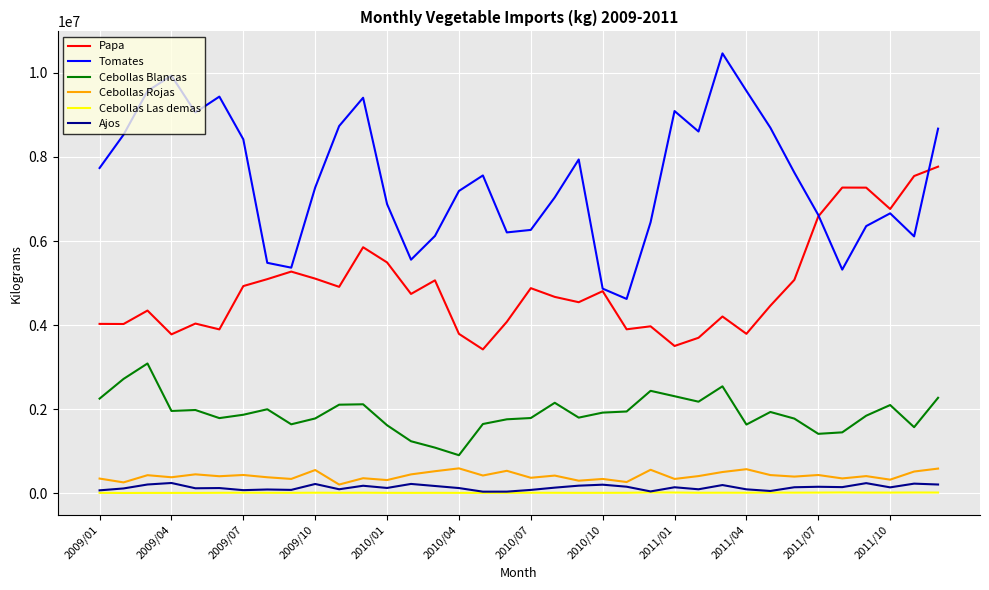

Which series has the largest total across all categories?

Tomates